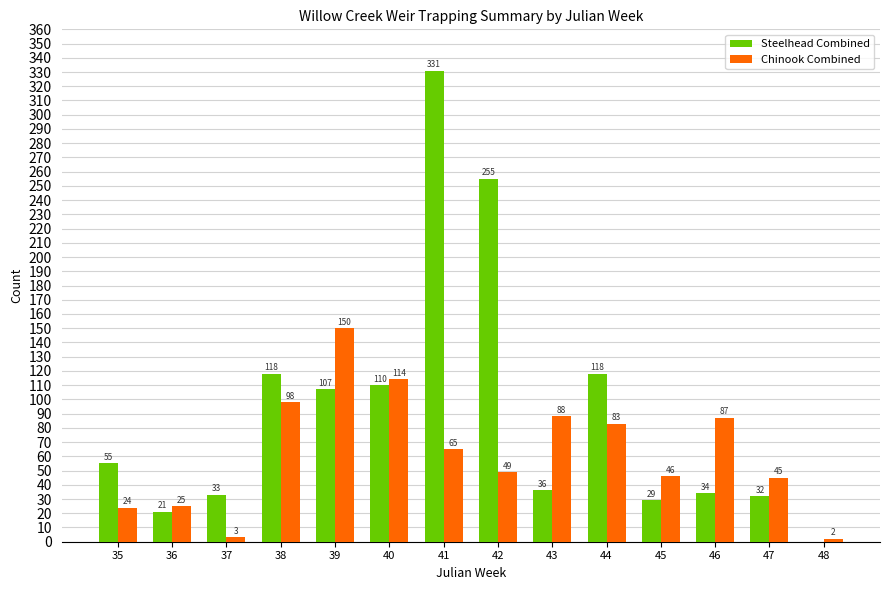

What is the greatest value displayed?

331